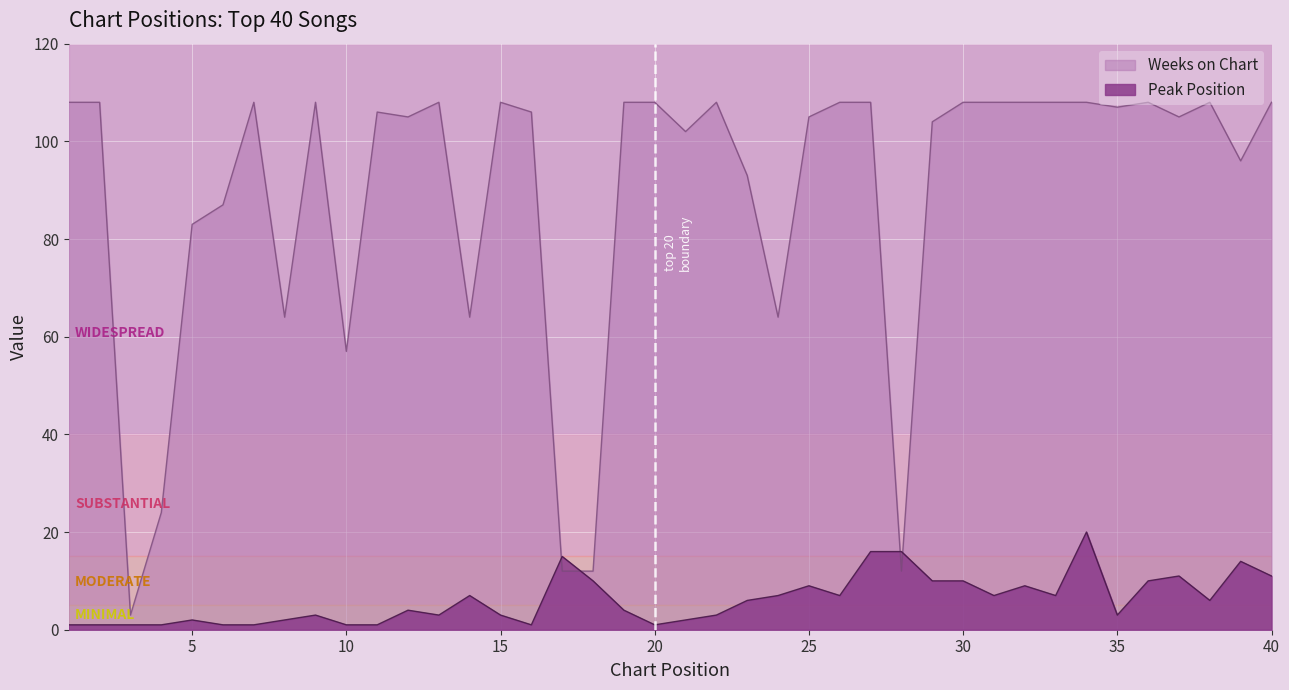

The Weeks on Chart series shows 110 at 8. True or false?

False